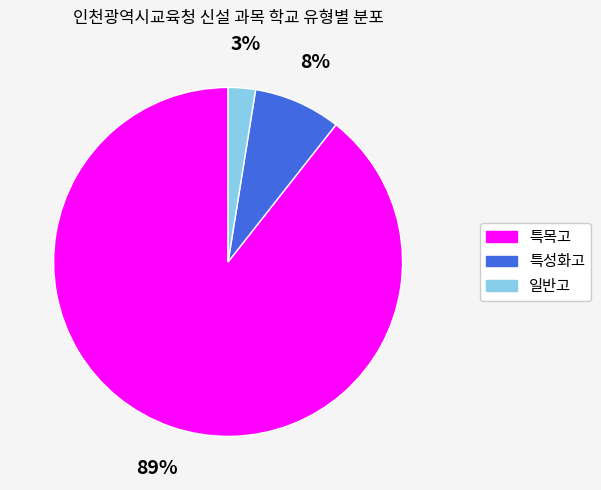

Does any single category account for the majority?

Yes